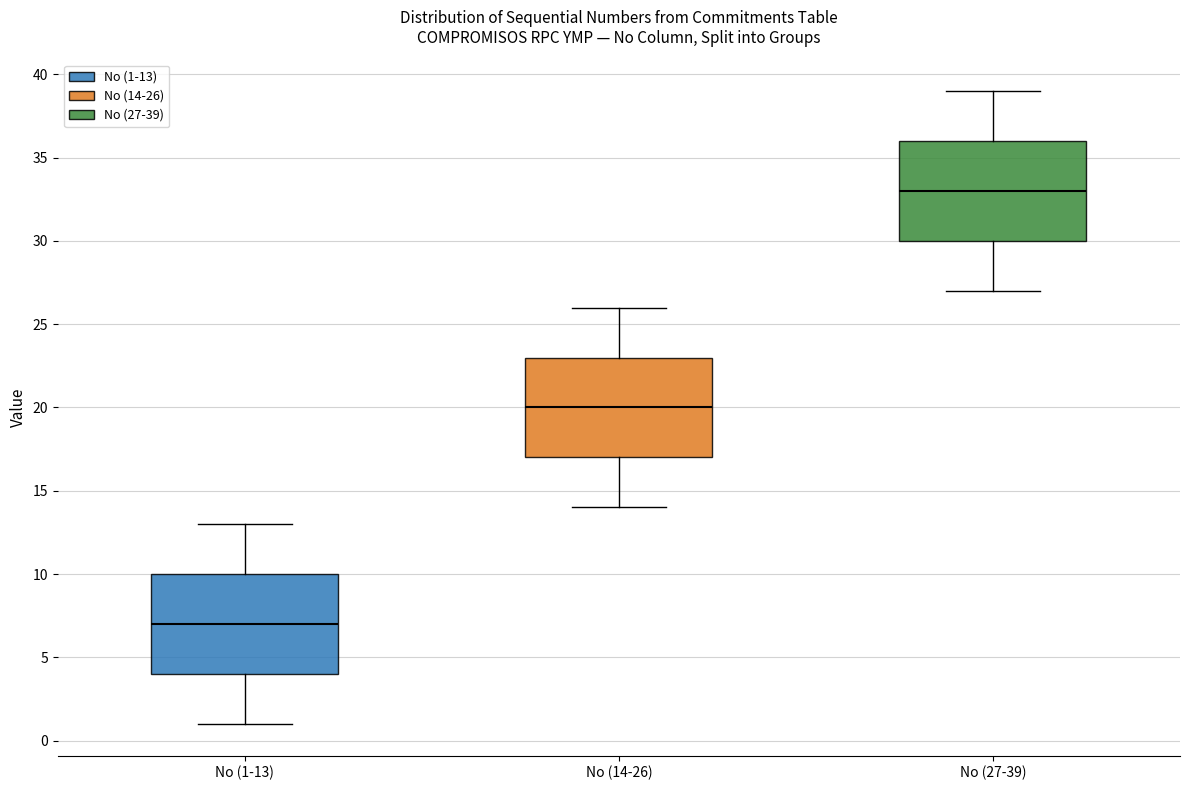

Reading left to right, read every box against the y-axis: the position of its median line, the range the box covers, and the ends of its whiskers. The values are not printed on the chart, so give them approximately, as read against the axis.

No (1-13): median 7, box 4 to 10, whiskers 1 to 13
No (14-26): median 20, box 17 to 23, whiskers 14 to 26
No (27-39): median 33, box 30 to 36, whiskers 27 to 39